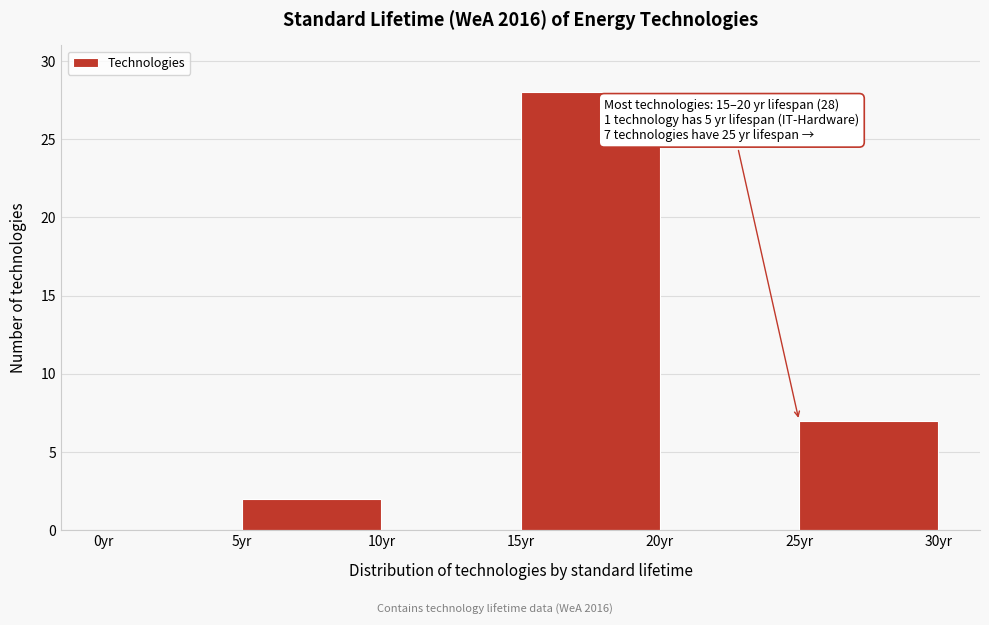

Over which range of the x-axis is the bar tallest?

15 to 20